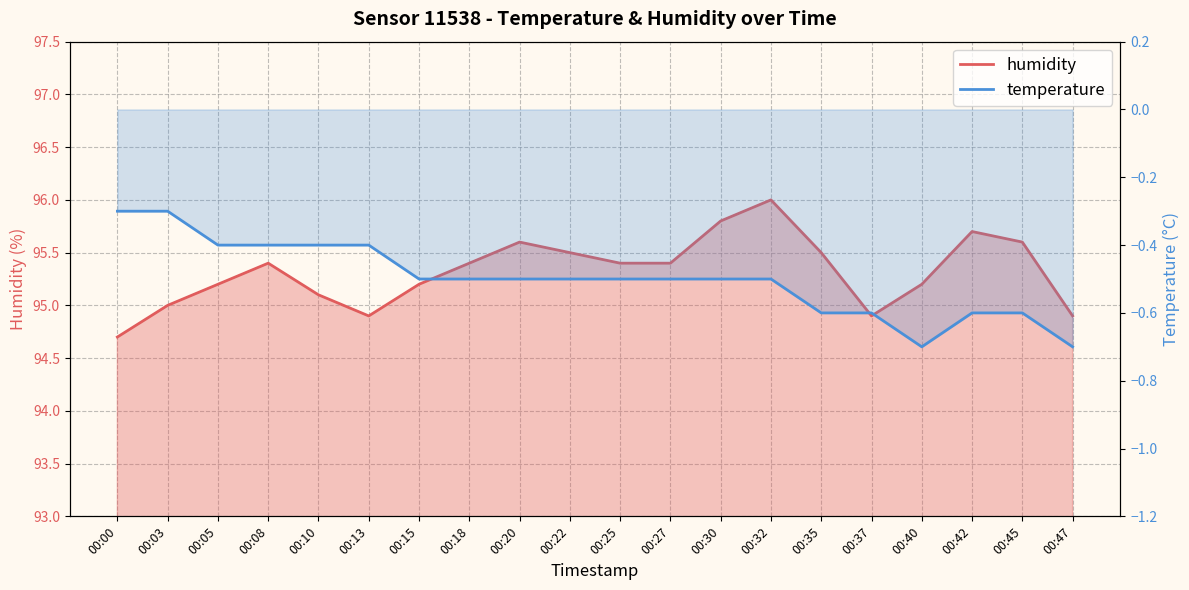

What is the sum of the values at 00:13 and 00:15?

190.1